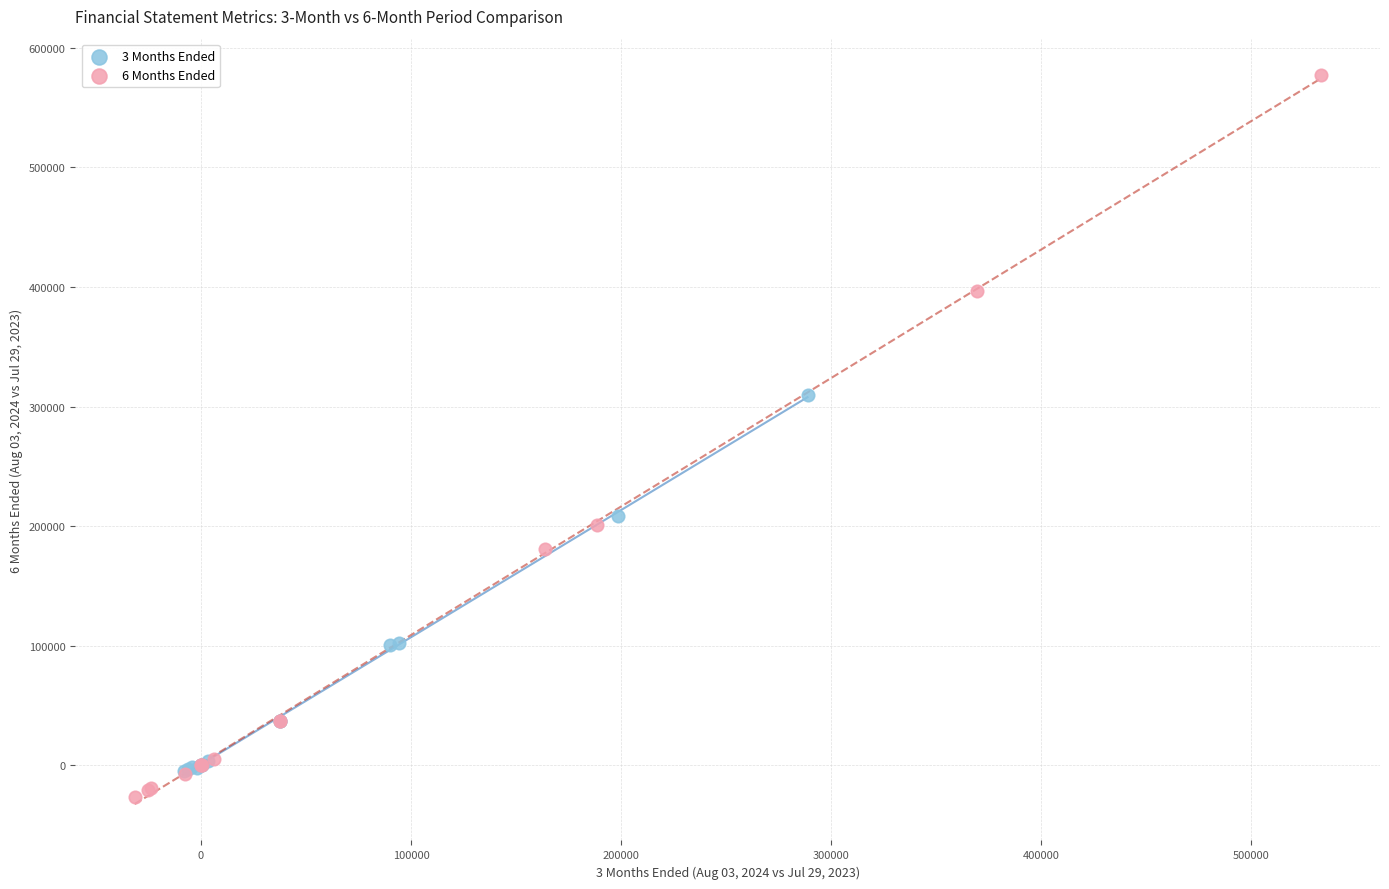

Which series reaches the minimum Y coordinate?

6 Months Ended